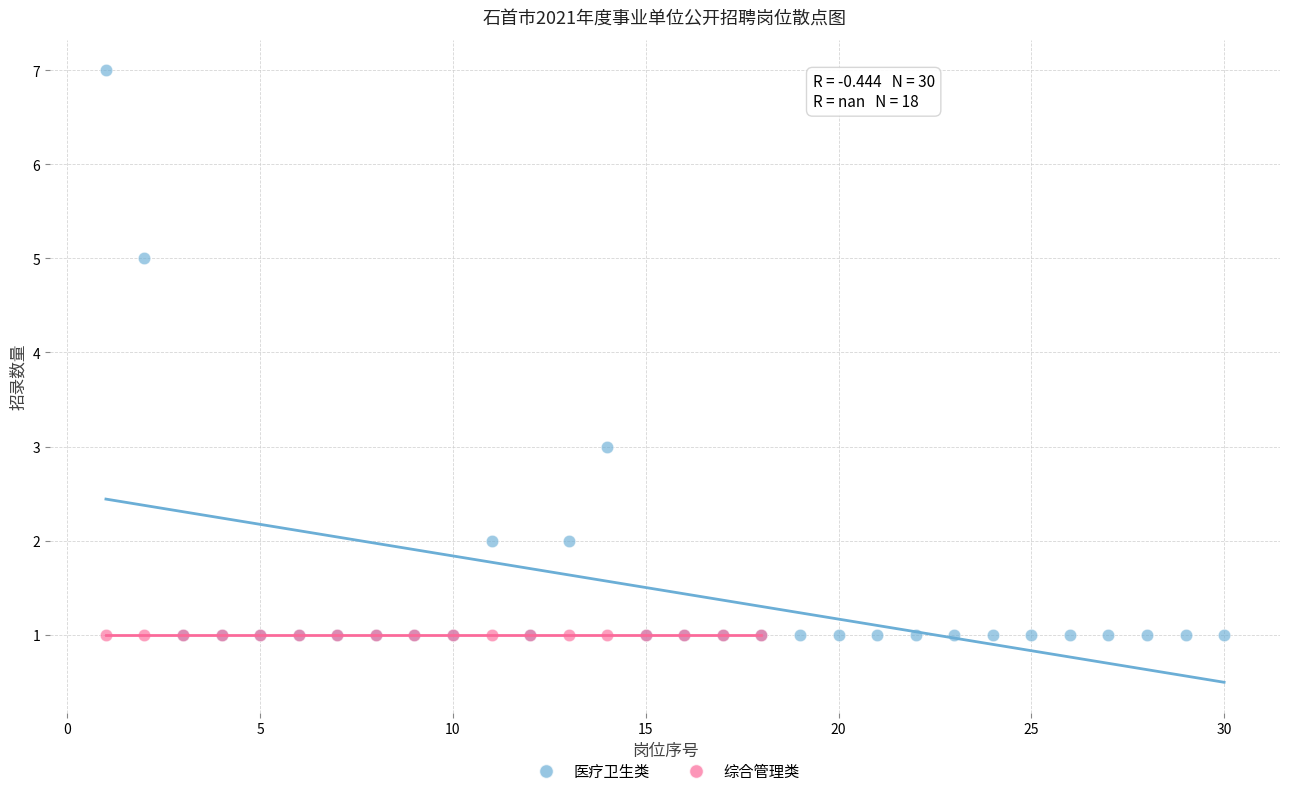

Which series contains the highest Y value?

医疗卫生类